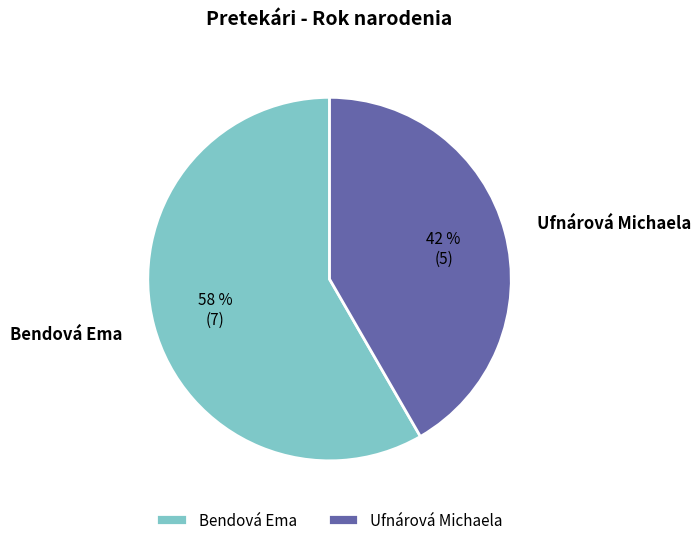

What is the smallest slice in the pie chart?

Ufnárová Michaela